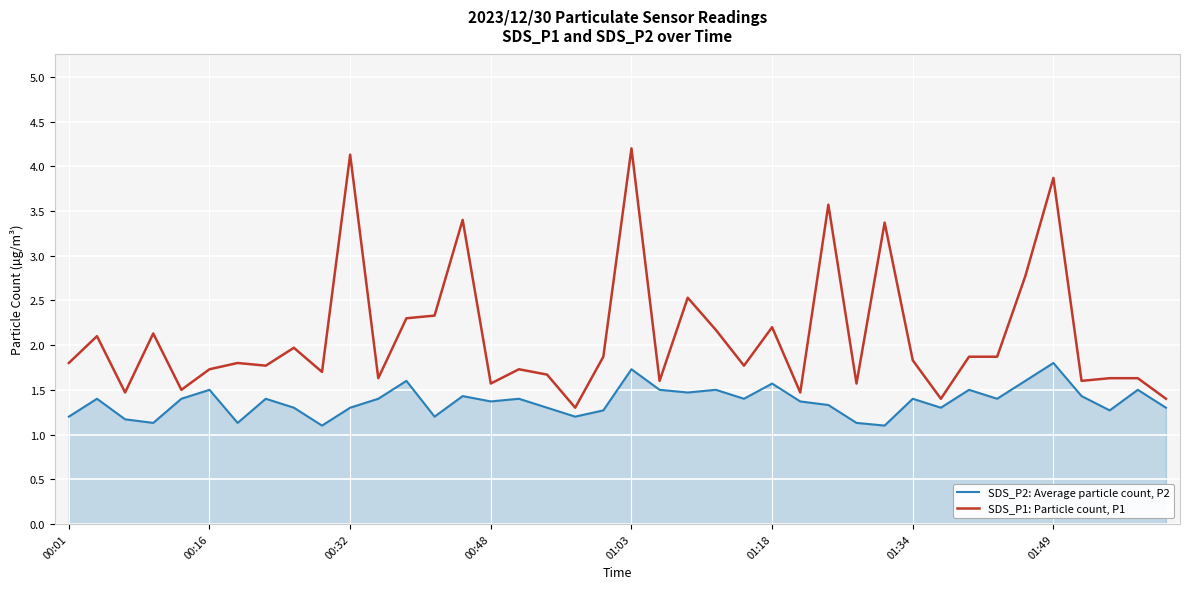

Does the chart have visible grid lines?

Yes